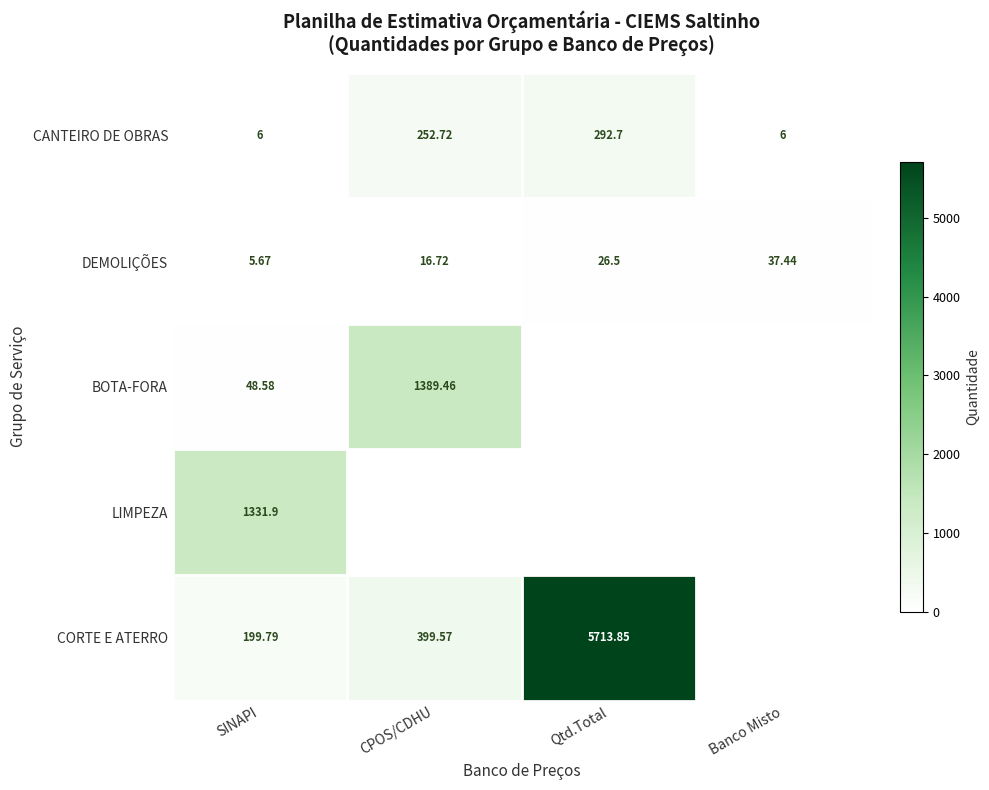

At which label does CANTEIRO DE OBRAS reach its peak?

Qtd.Total